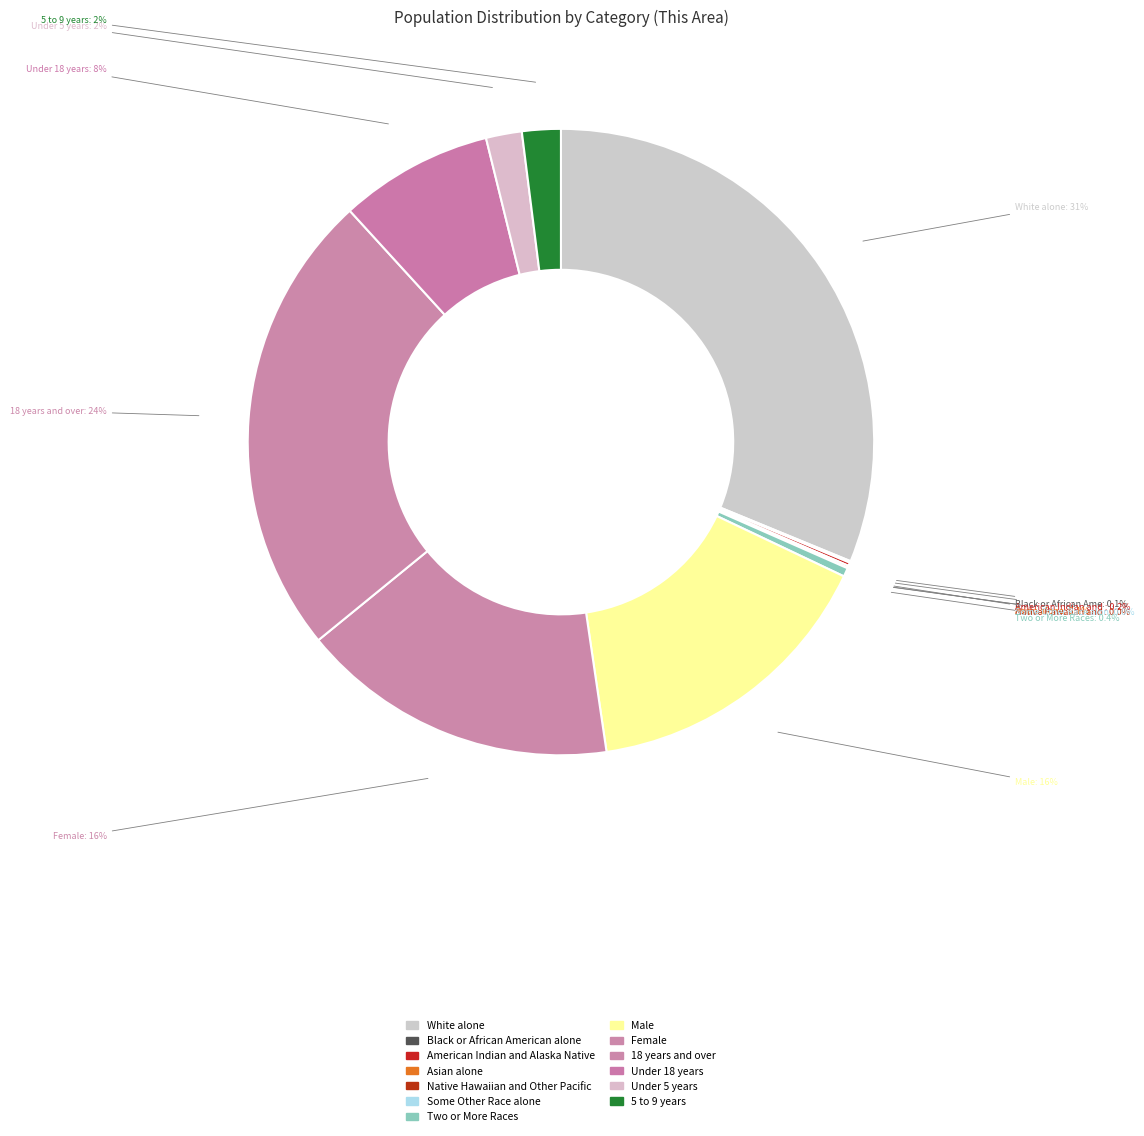

Is it true that Some Other Race alone is 1% of the pie?

False